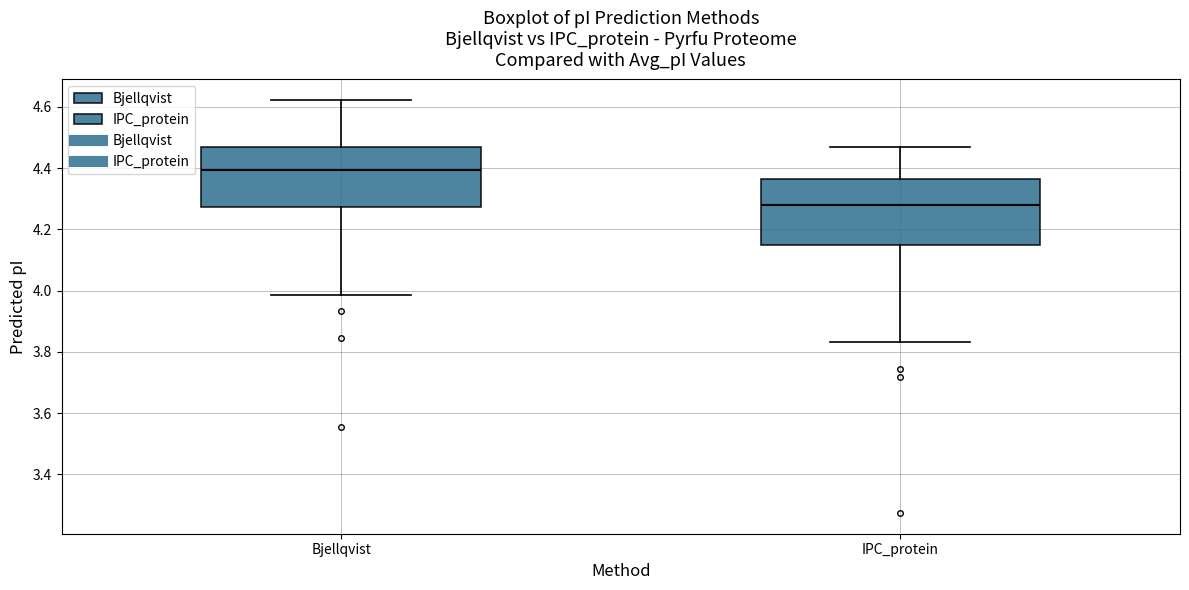

Where does the median line of the box for Bjellqvist sit on the y-axis? The values are not printed on the chart, so give them approximately, as read against the axis.

4.40